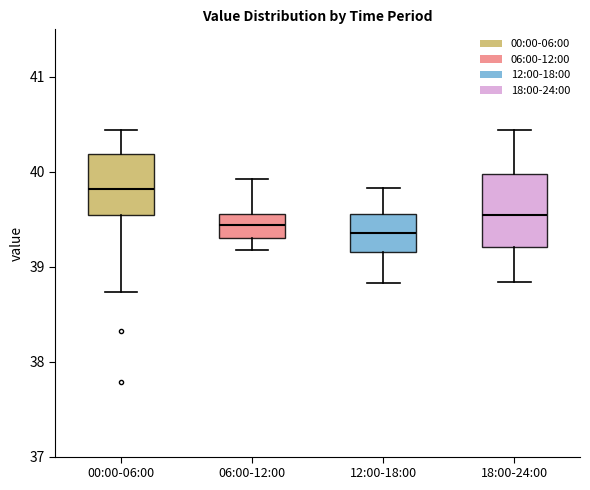

Comparing the boxes themselves (not the whiskers), which one is the tallest?

18:00-24:00